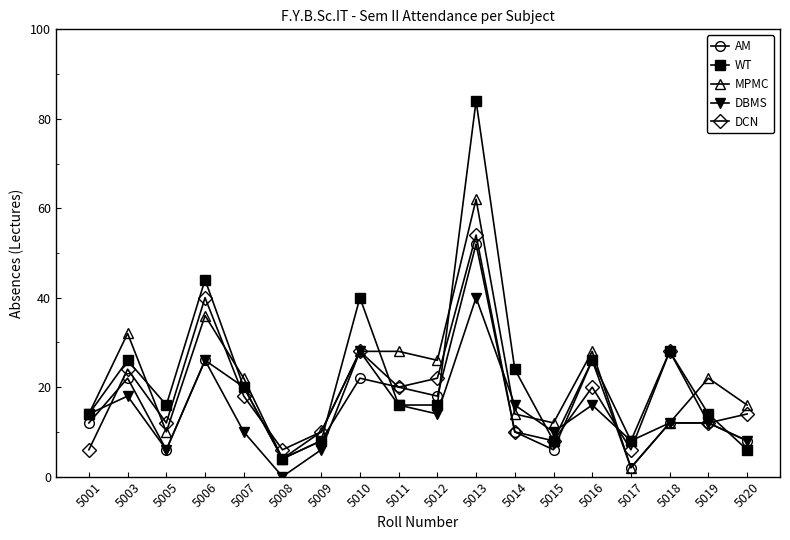

After their last crossing, which series has the higher values: WT or DCN?

DCN